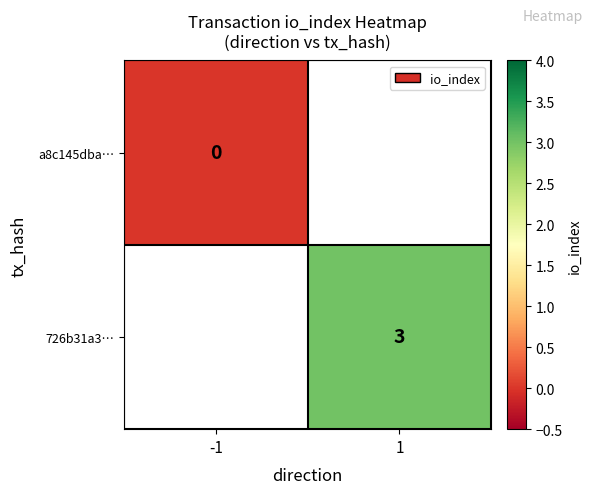

Is it true that 726b31a3… equals 4 at 1?

False